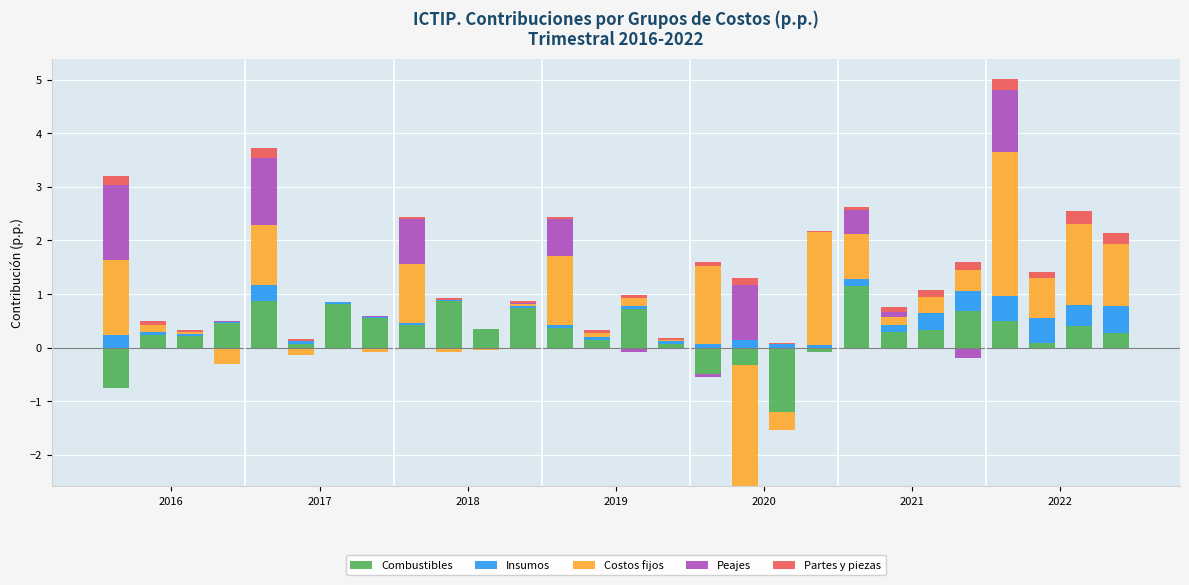

How many distinct data groups are displayed?

5